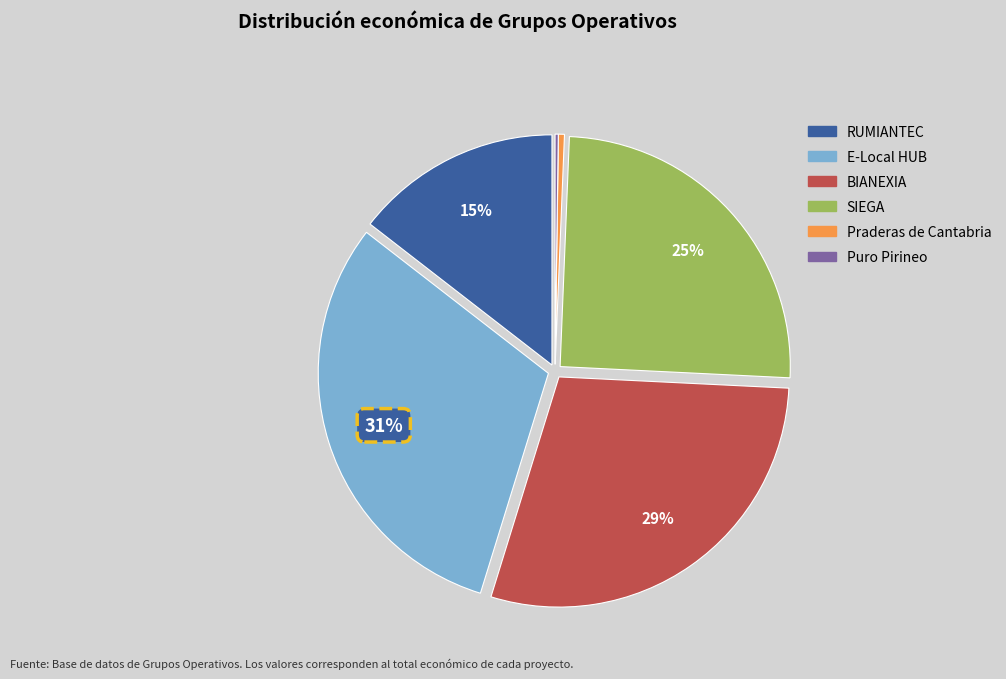

To the nearest percent, what portion does BIANEXIA represent?

29%